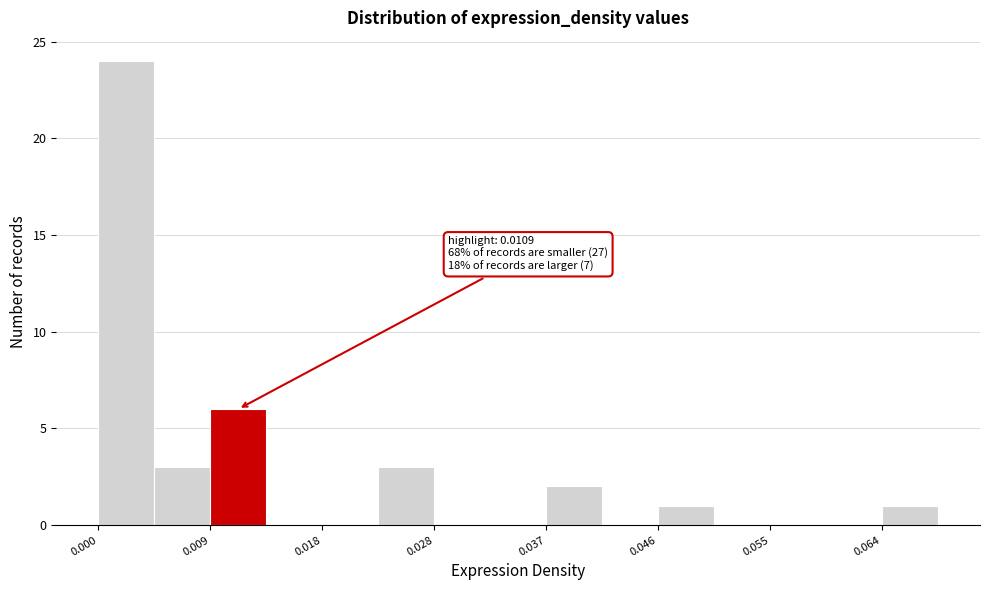

Over which range of the x-axis is the bar tallest?

0.000 to 0.005